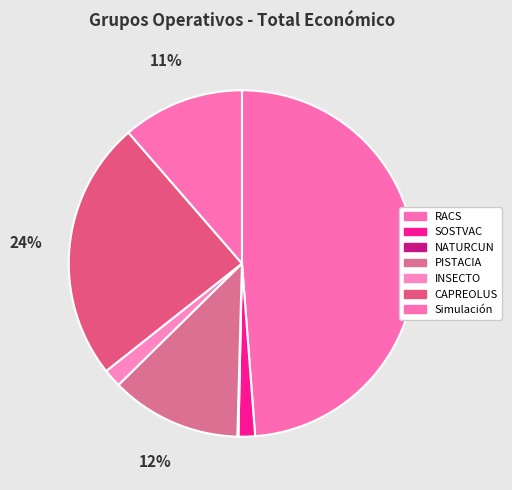

To the nearest percent, what is the difference between the largest and smallest slice percentages?

49%